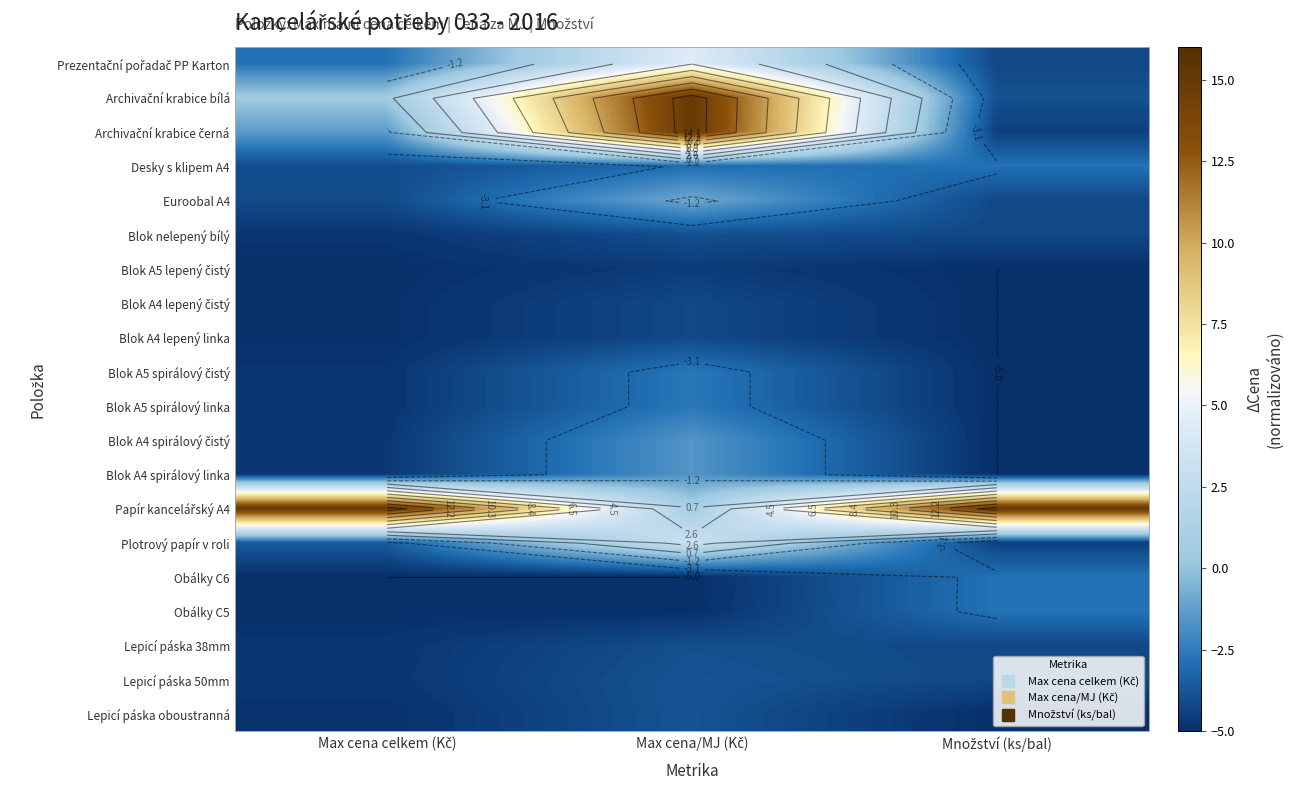

At how many categories does at least one series exceed 11?

3